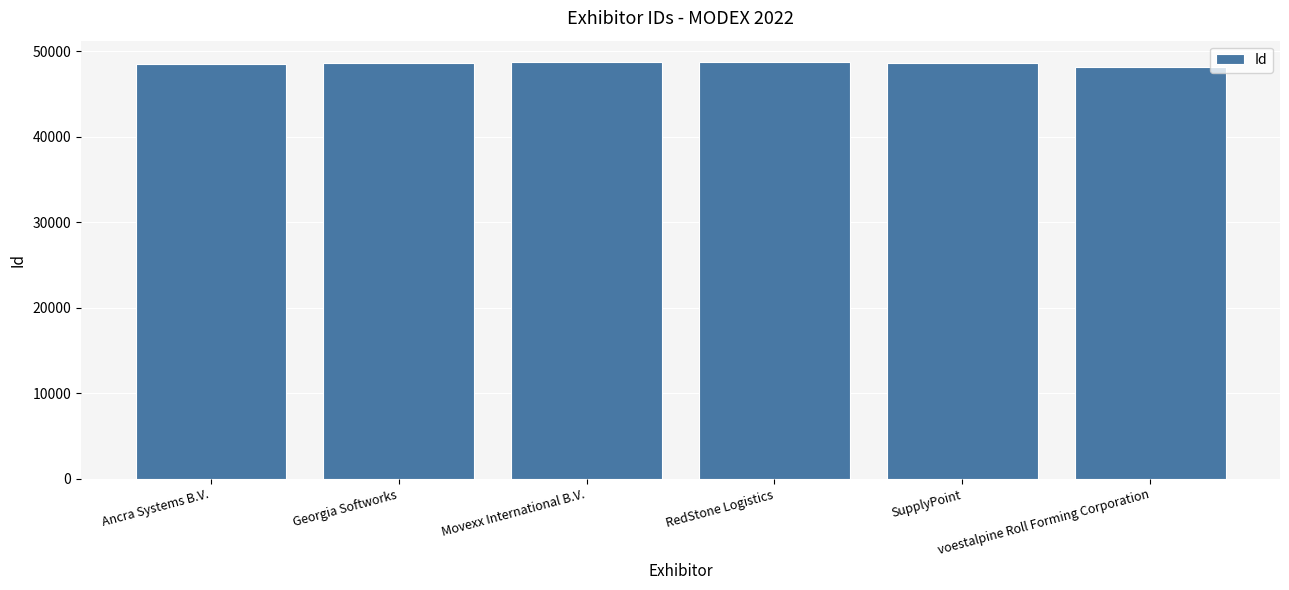

What position from the right is voestalpine Roll Forming Corporation?

1